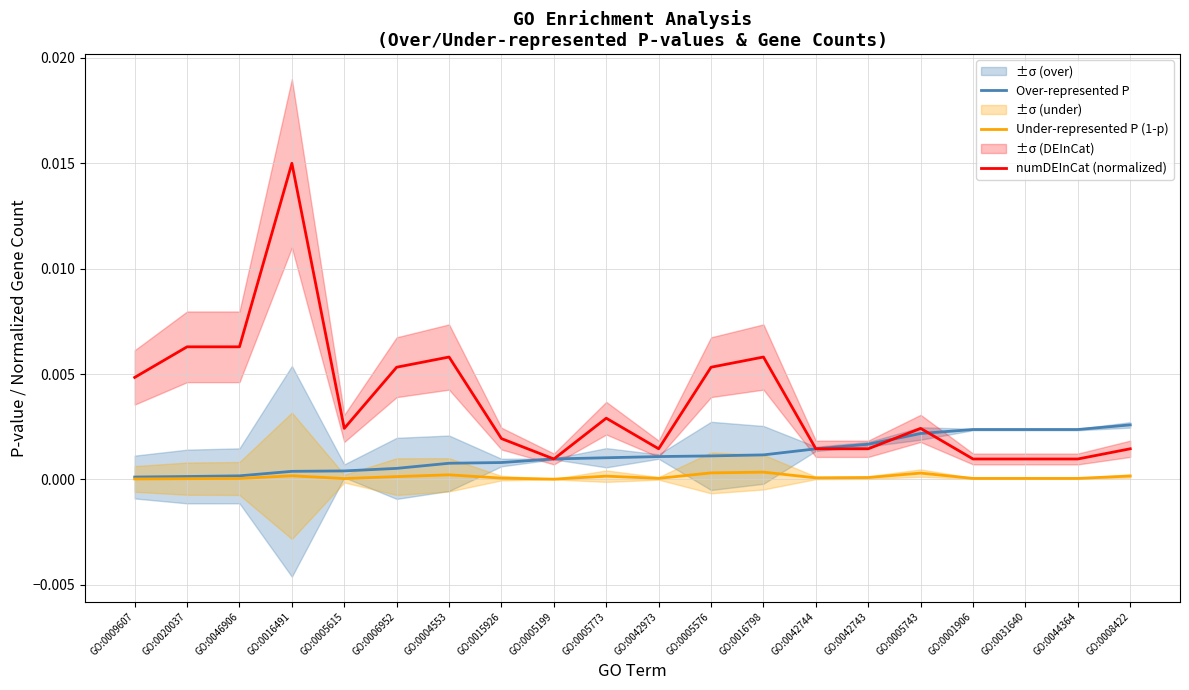

Is it true that Over-represented P equals 0.0 at GO:0005199?

False